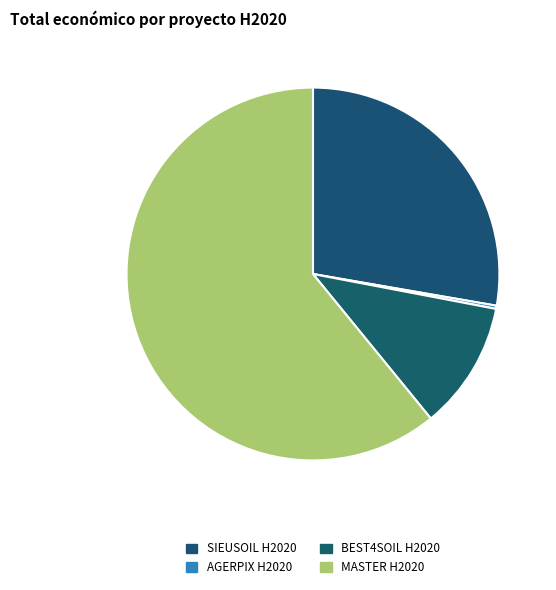

How many slices are in this pie chart?

4